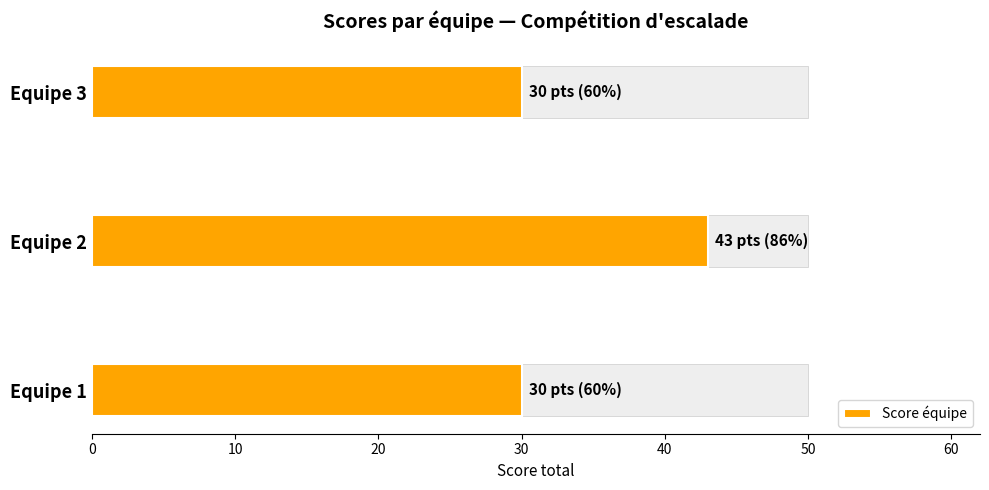

What is the value of the 2nd bar from the left?

43